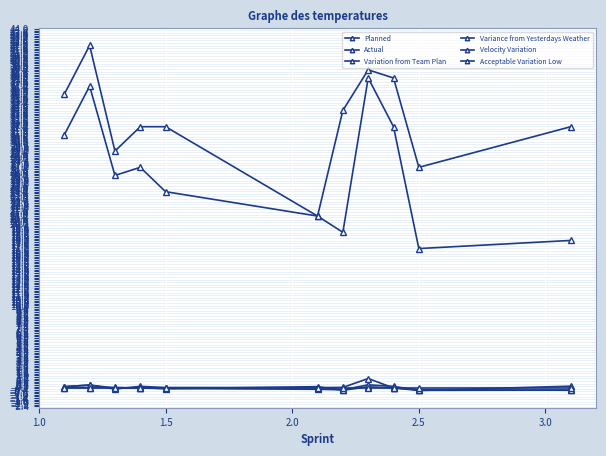

True or false: Actual and Planned intersect in this chart.

False